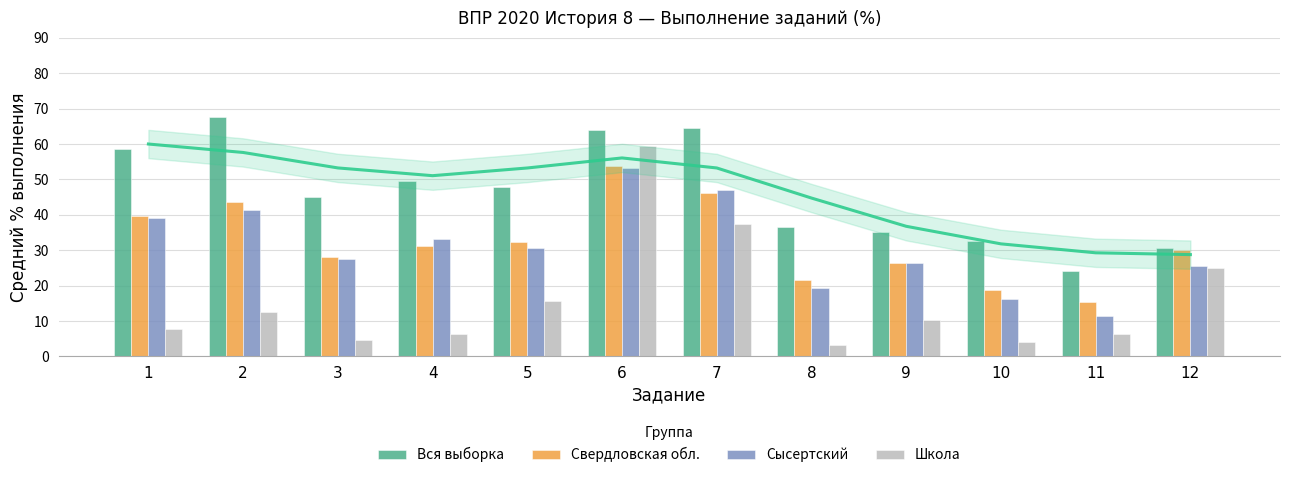

What is the difference between the Школа values at 3 and 8?

1.6